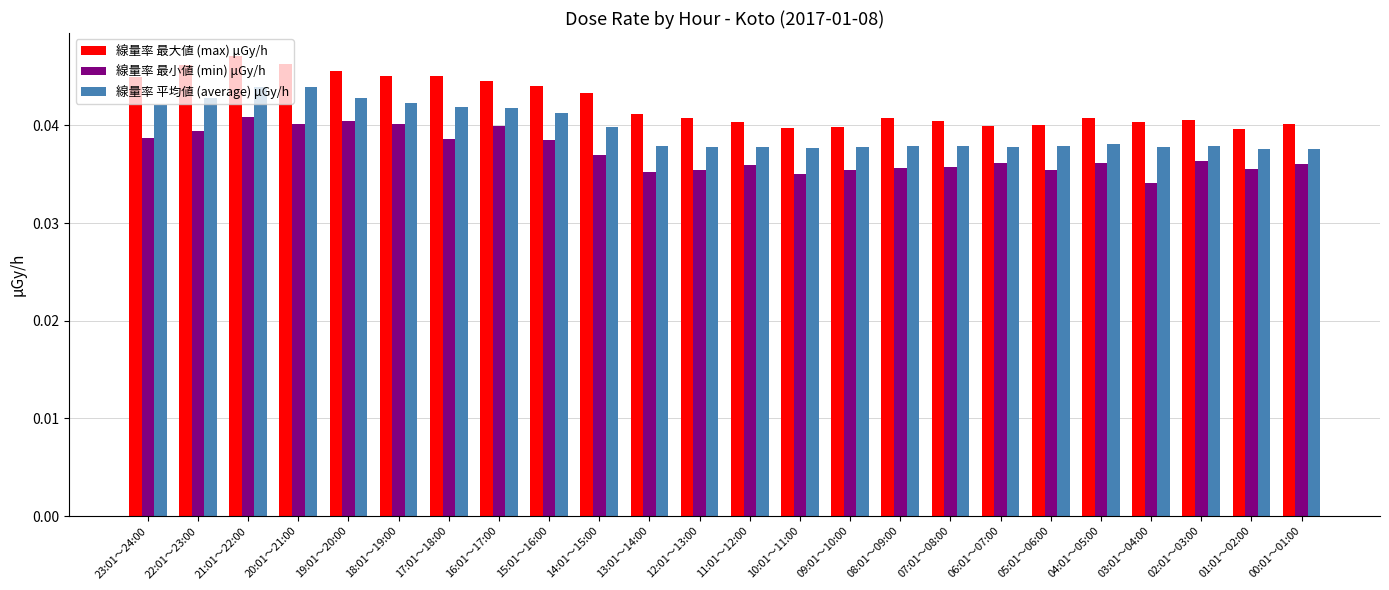

The value of 線量率 平均値 (average) μGy/h at 03:01～04:00 is 0.1. True or false?

False